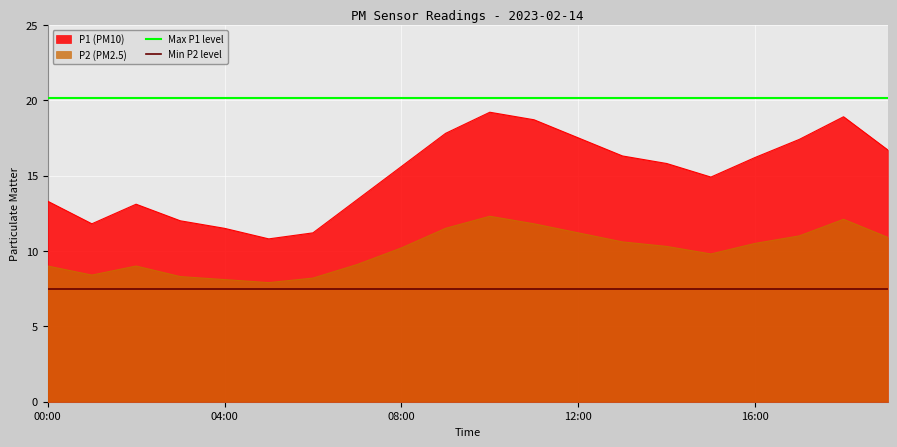

Rank the series by their average value, from highest to lowest.

Max P1 level, P1 (PM10), P2 (PM2.5), Min P2 level